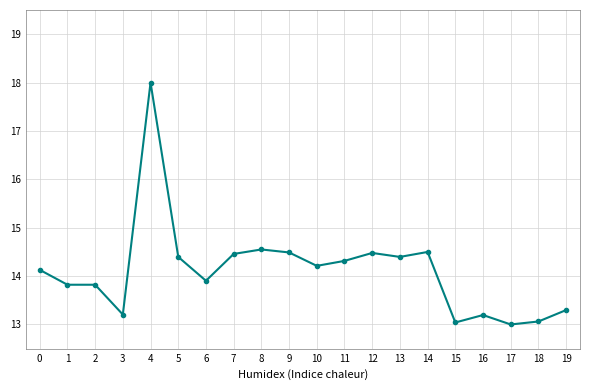

What value does the data have at 16?

13.2